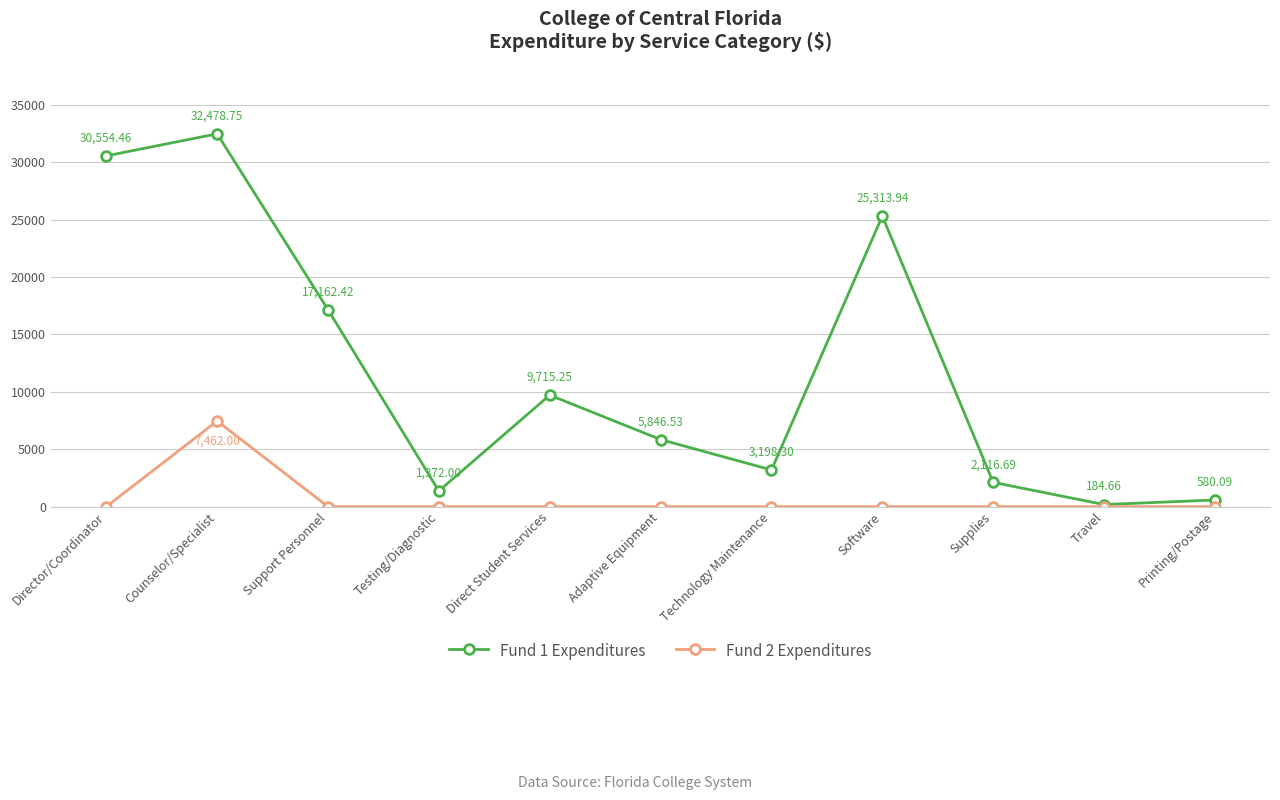

The Fund 2 Expenditures series shows -2604.3 at Support Personnel. True or false?

False